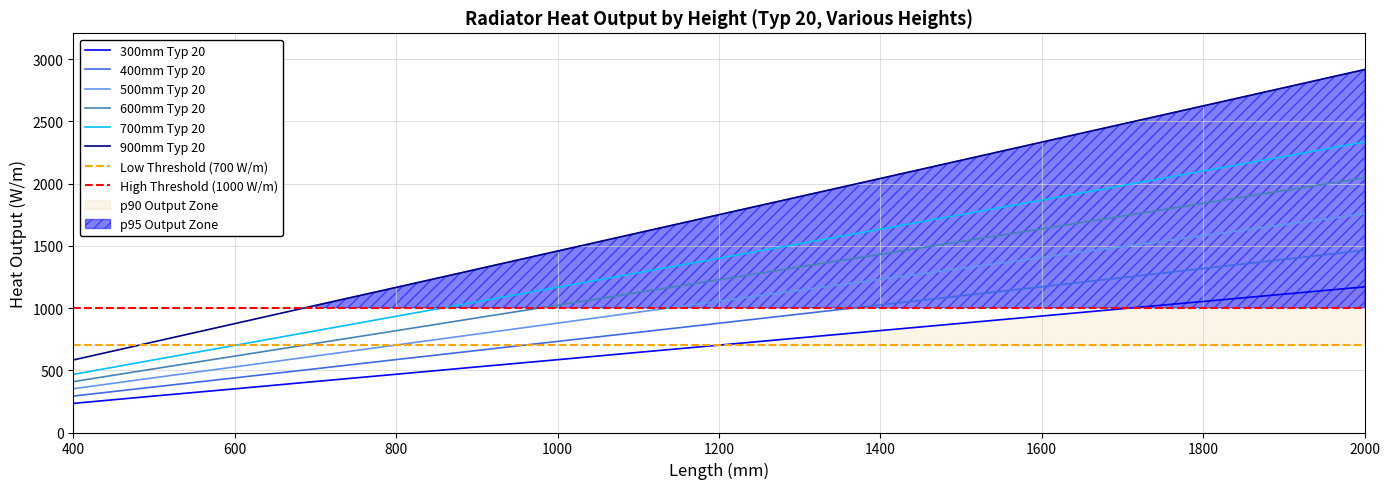

The value of 300mm Typ 20 at 1200 is 702. True or false?

True